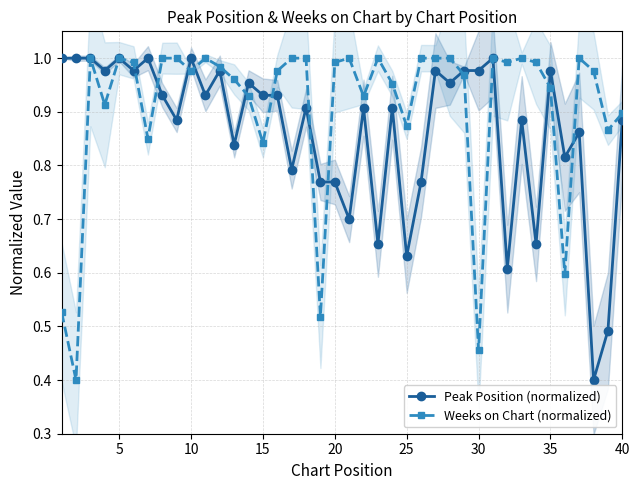

The Peak Position (normalized) series shows 1.5 at 5. True or false?

False